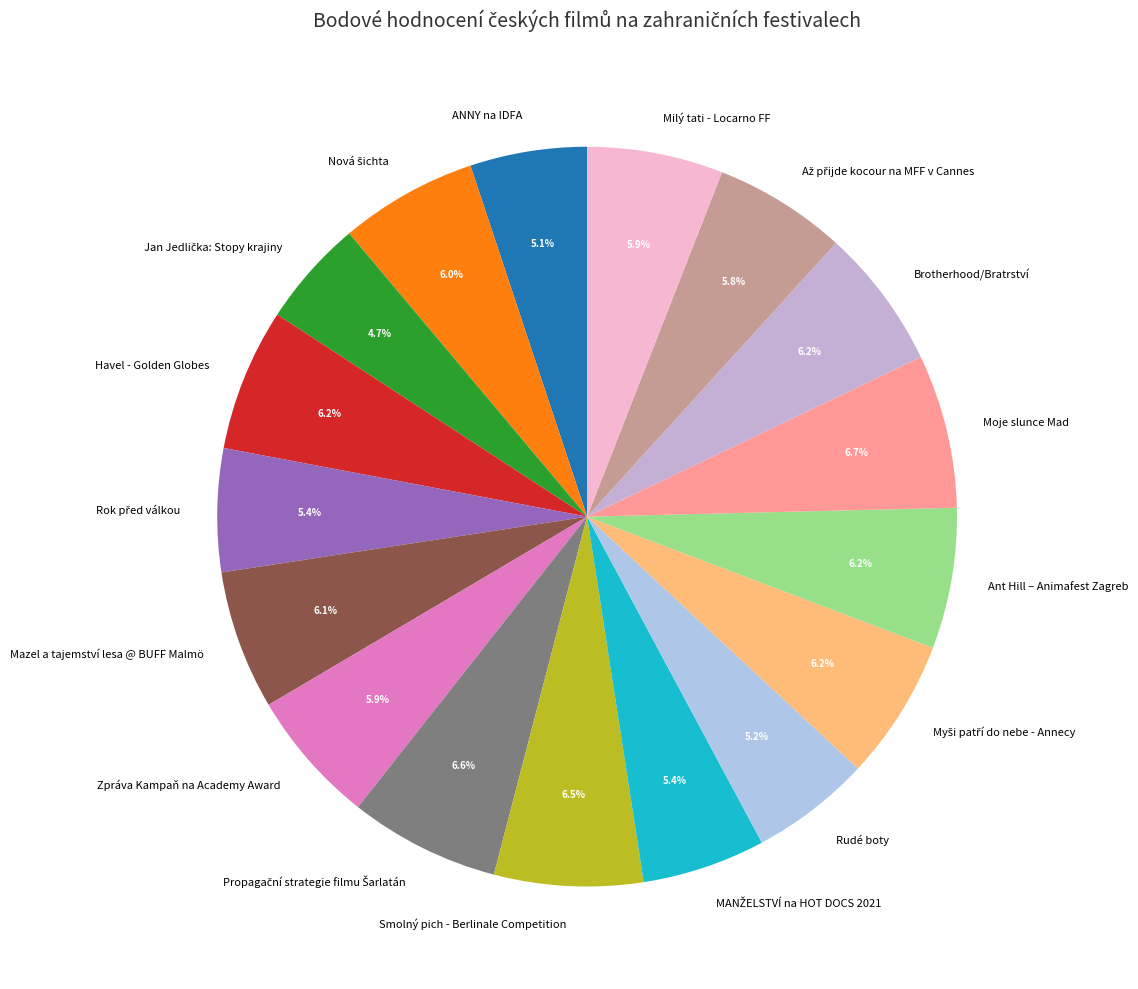

Does Smolný pich - Berlinale Competition represent more than half of the total?

No